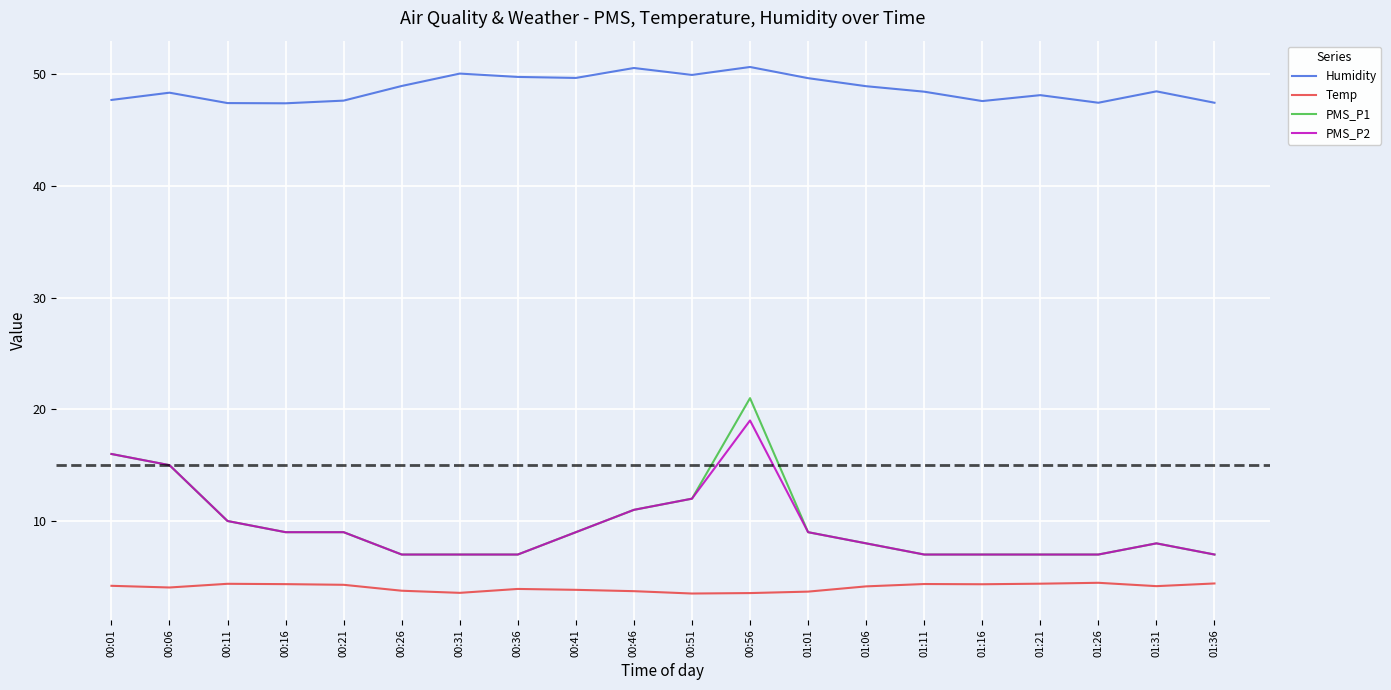

At how many categories does at least one series exceed 30?

20